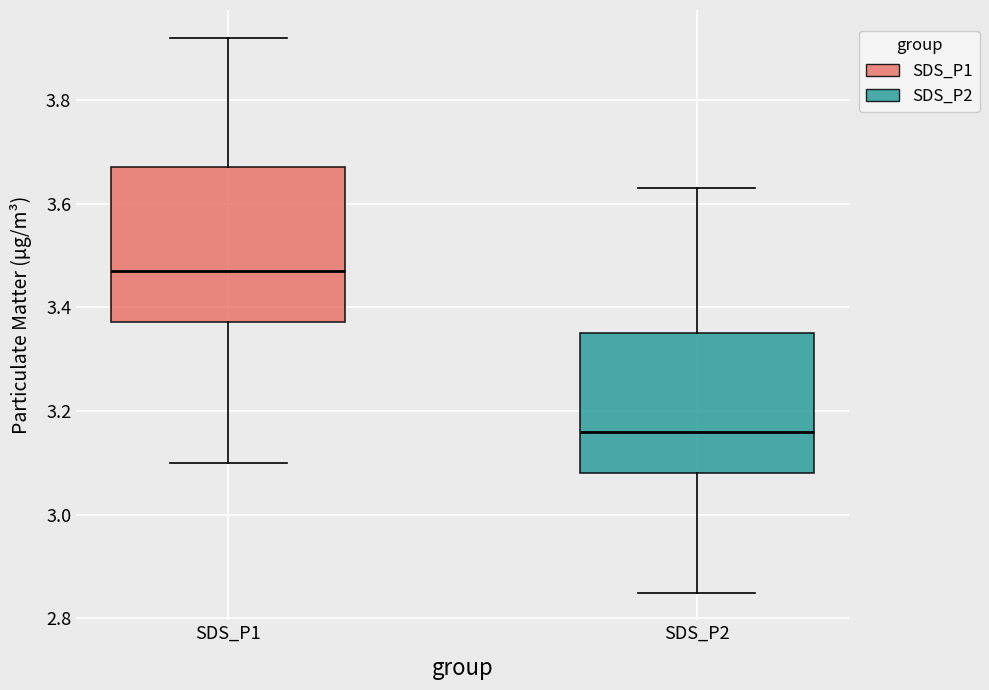

Which box is the tallest, from its lower edge to its upper edge?

SDS_P1